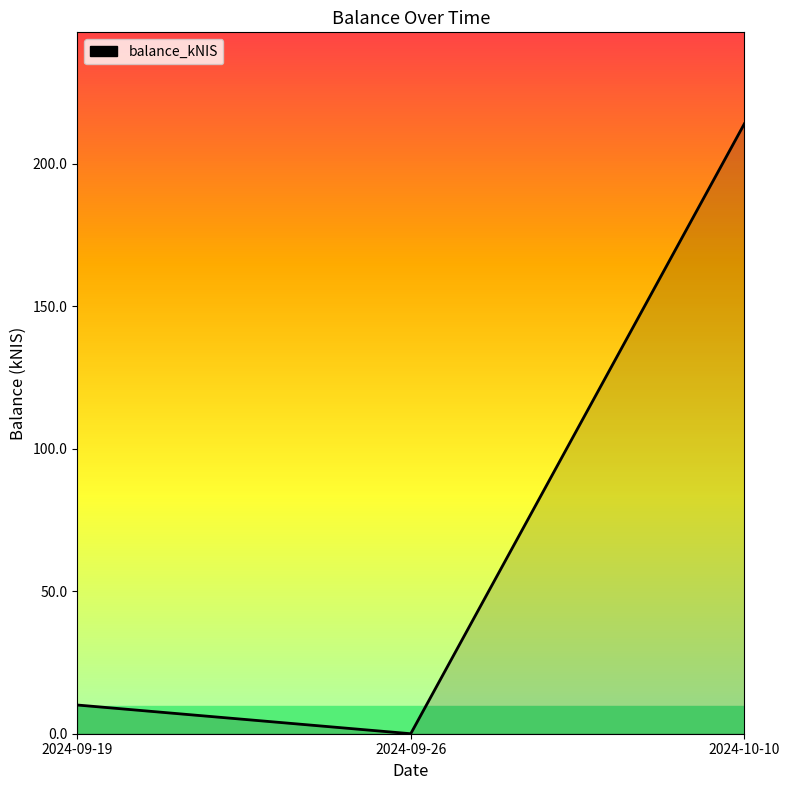

The chart shows a value of -141.3 at 2024-09-26. True or false?

False